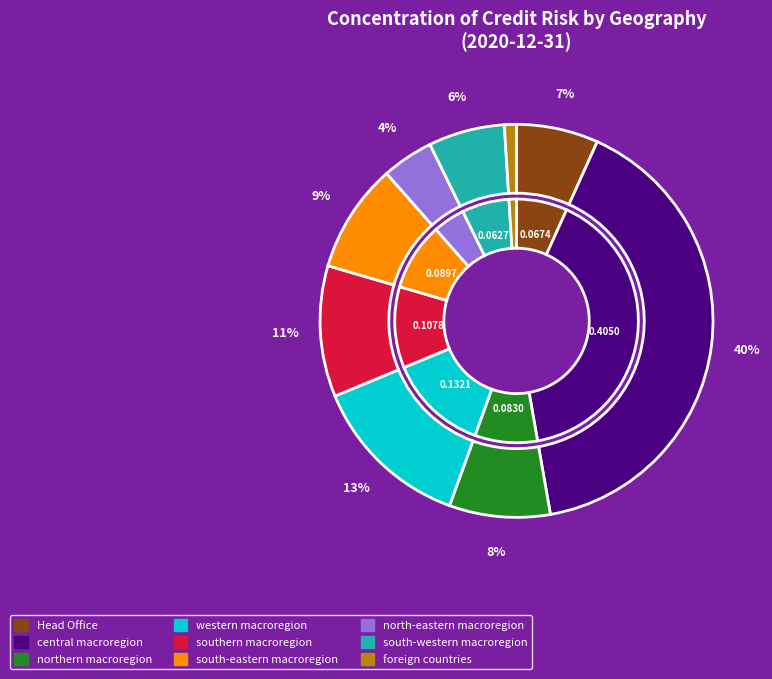

What portion of the pie excludes foreign countries?

99.0%